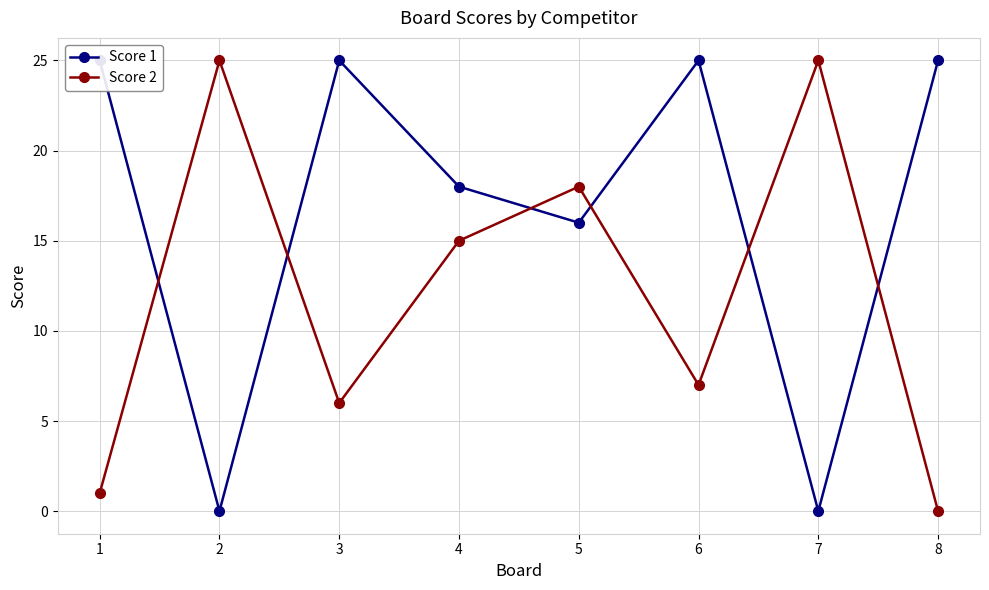

What are all the series names shown in the legend?

Score 1, Score 2